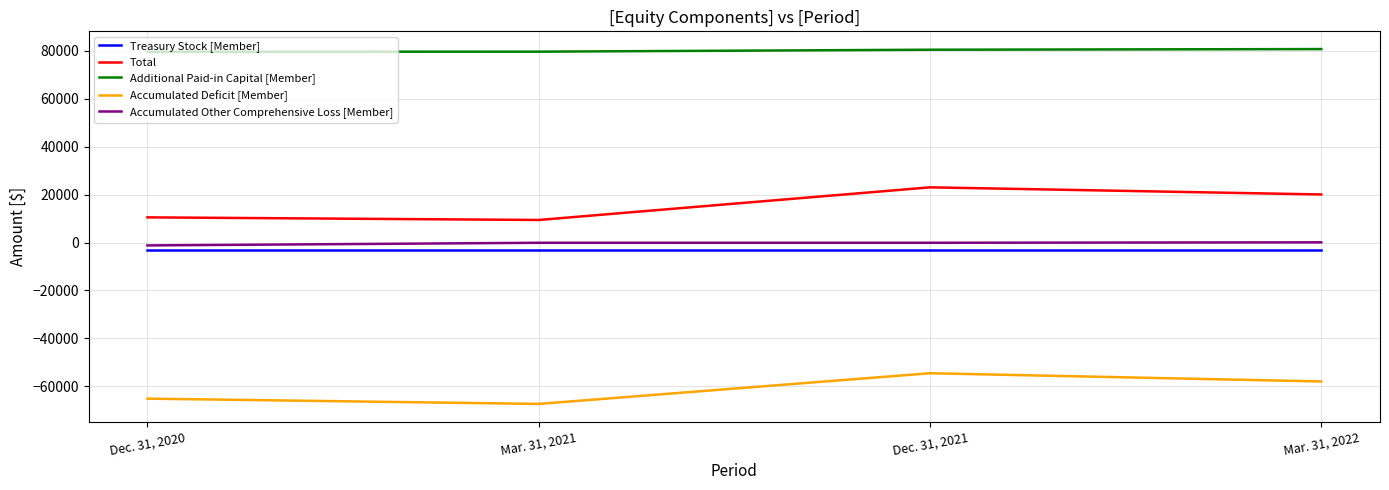

True or false: Additional Paid-in Capital [Member] and Treasury Stock [Member] cross at least once.

False